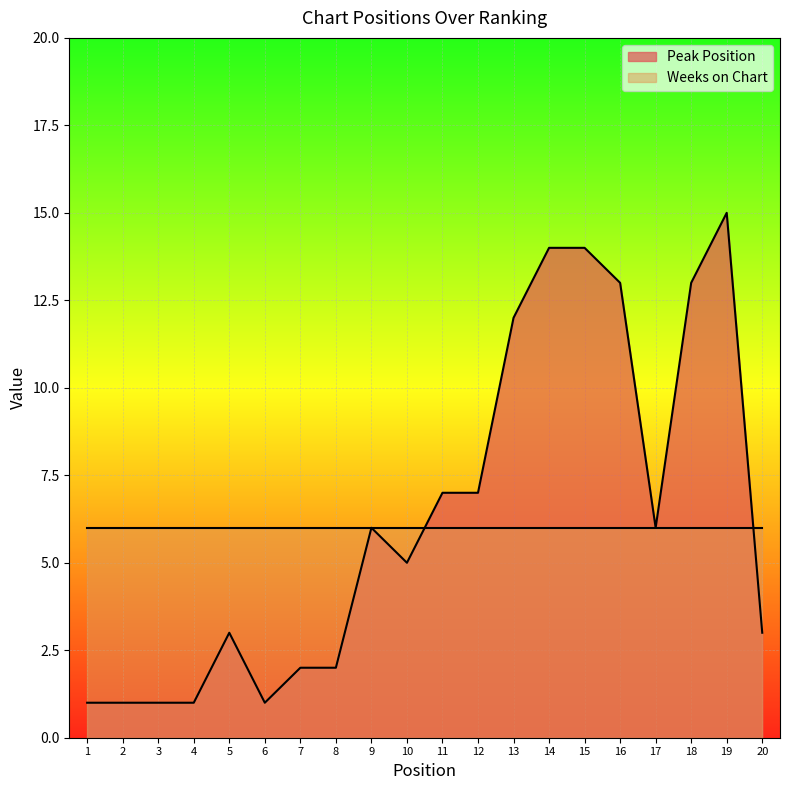

What is the maximum value shown in the chart?

15